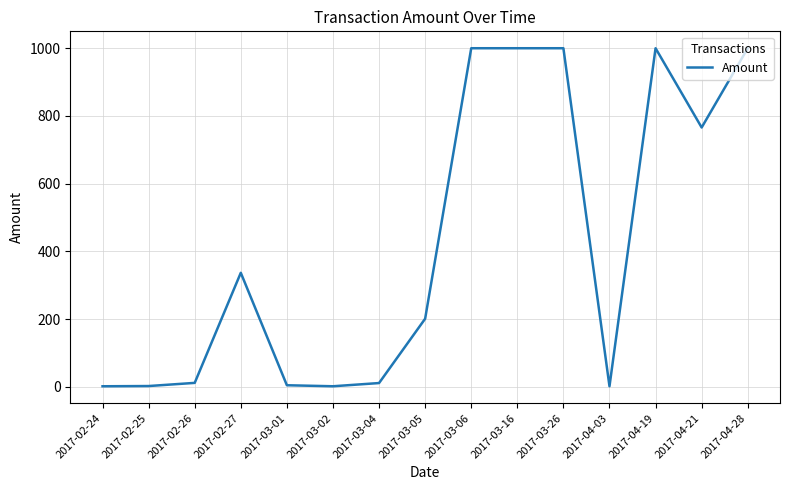

What position from the left is 2017-03-01?

5